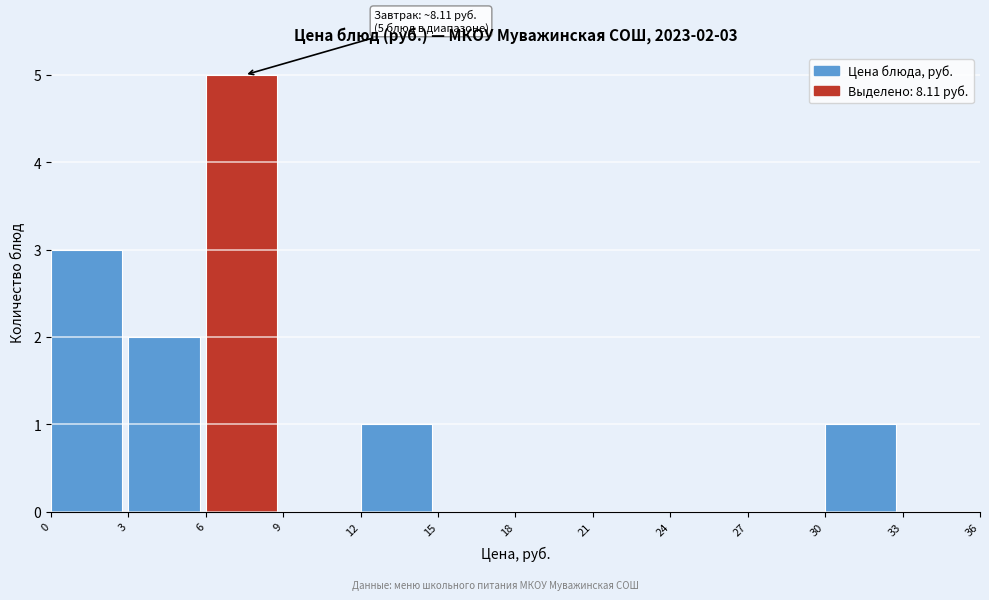

Over which range of the x-axis is the bar tallest?

6 to 9